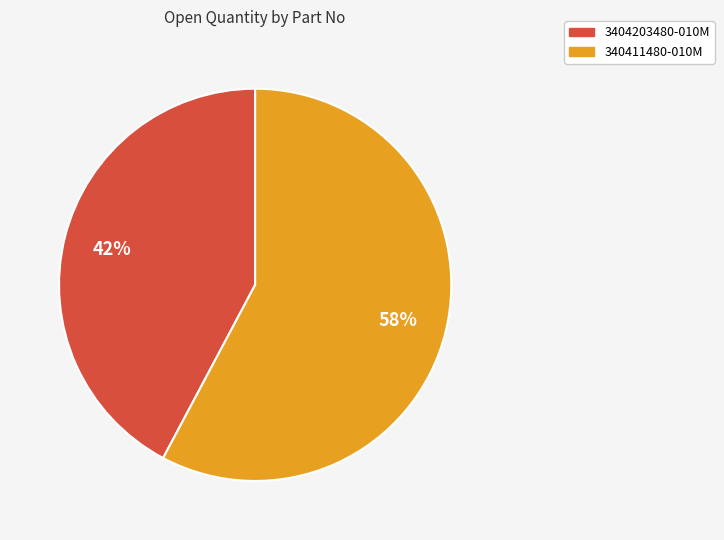

How many slices are in this pie chart?

2